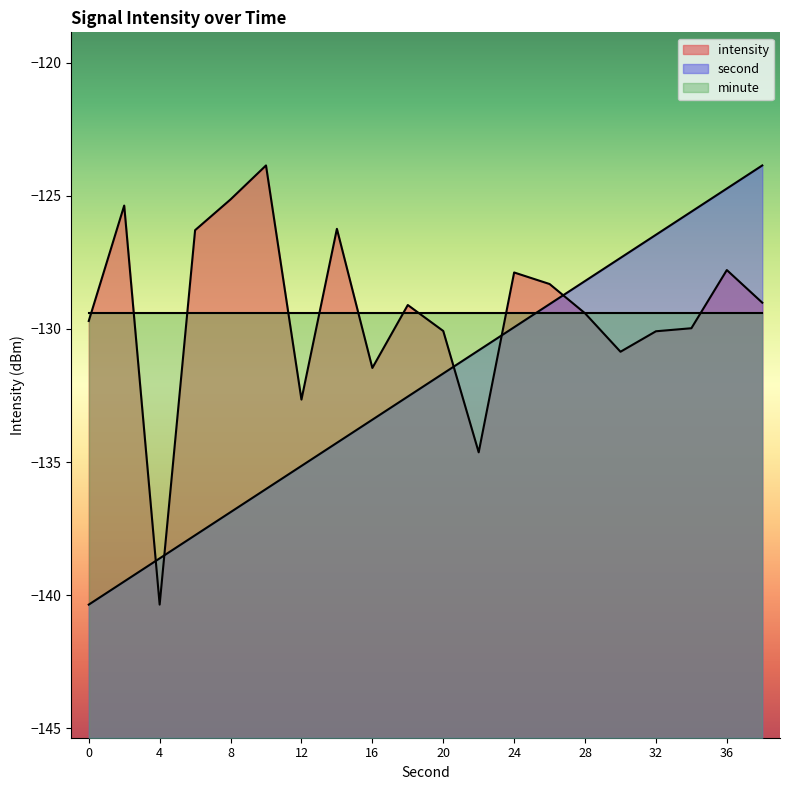

What is the value of the second point at the 20th from the left?

-123.9